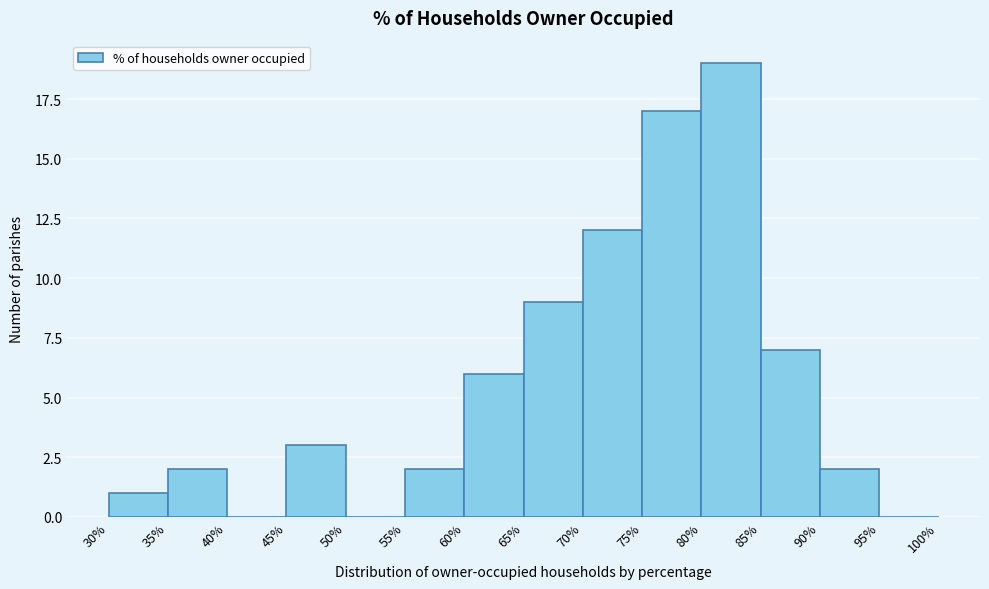

How tall is the bar that spans 60% to 65% on the x-axis? The values are not printed on the chart, so give them approximately, as read against the axis.

6